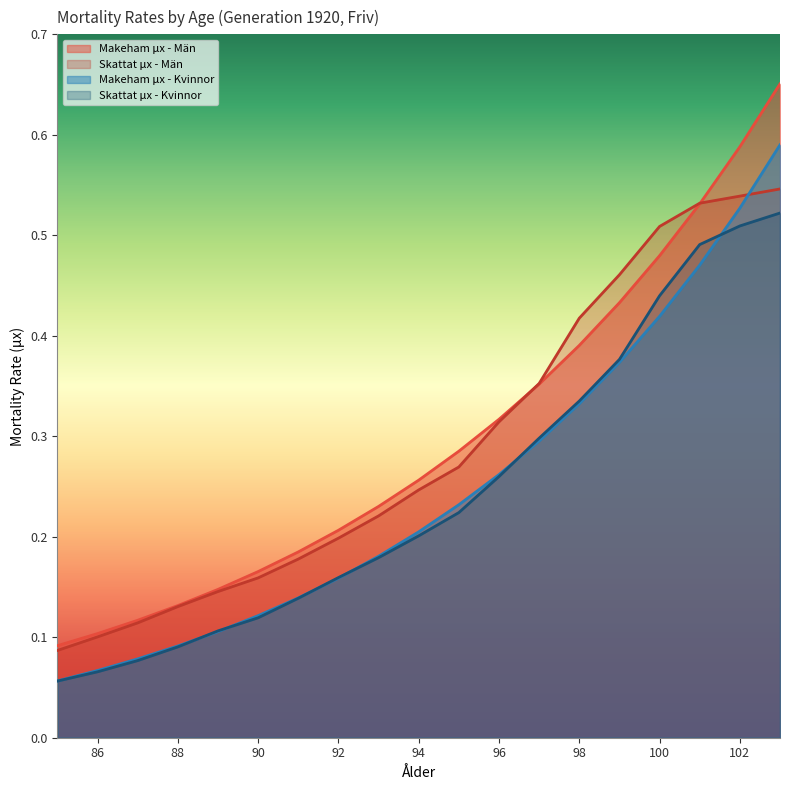

After their last crossing, which series has the higher values: Makeham μx - Kvinnor or Skattat μx - Kvinnor?

Makeham μx - Kvinnor